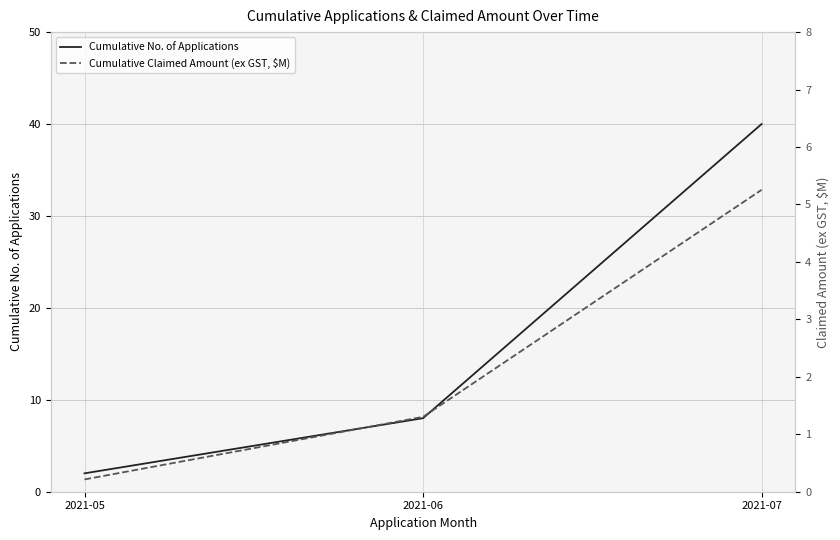

What is the sum of the Cumulative No. of Applications values at 2021-06 and 2021-07?

48